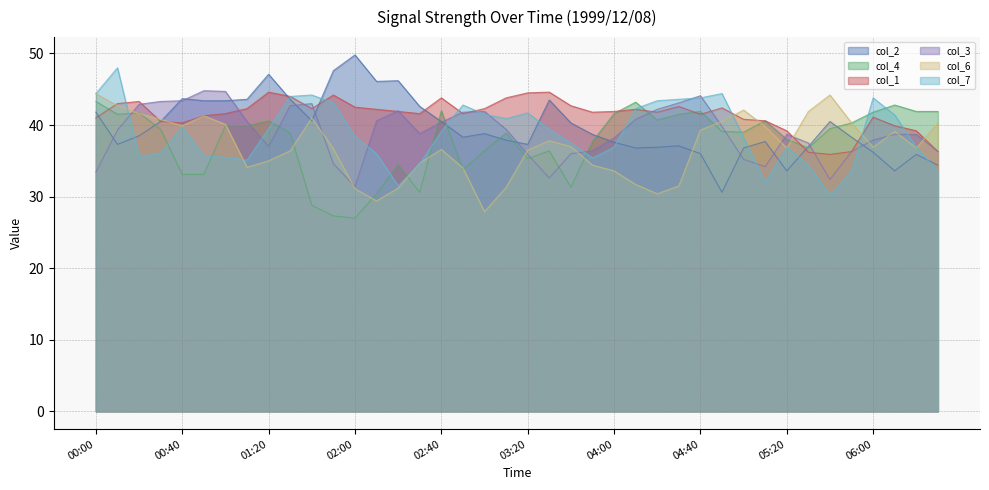

What is the total value across all series at 04:30?

239.4